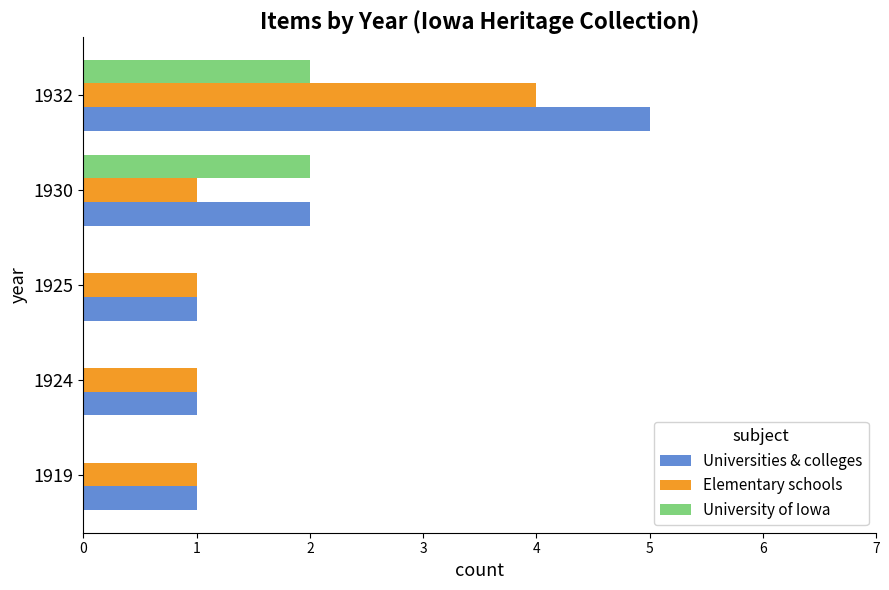

What is the average value of the Universities & colleges series?

2